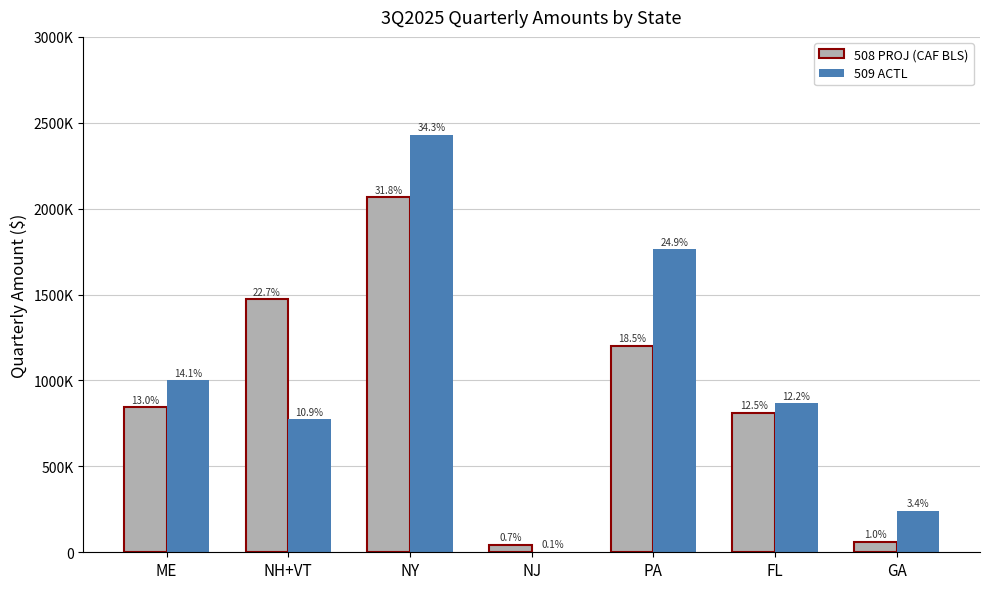

What is the sum of the 509 ACTL values at ME and PA?

2764772